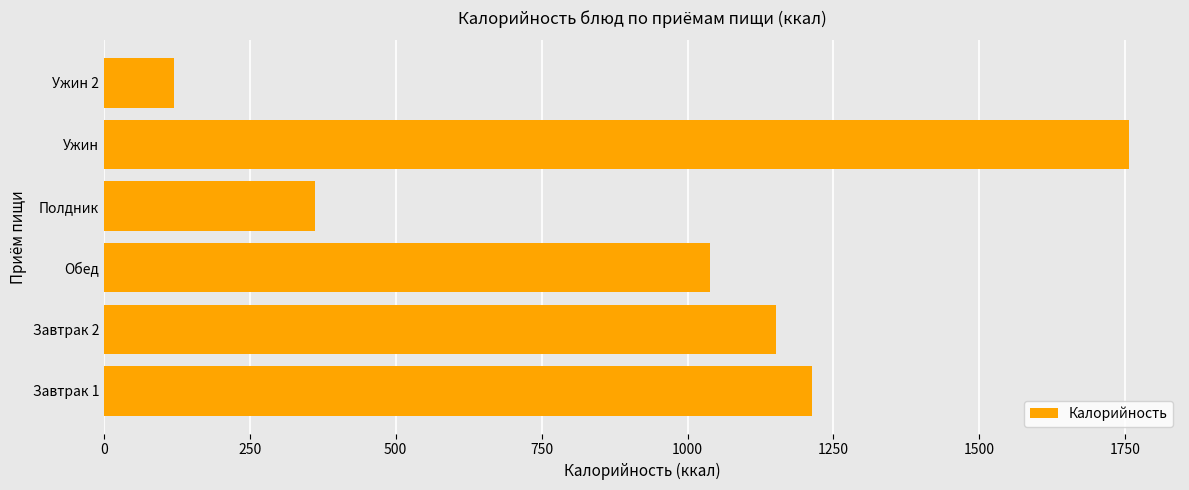

The chart shows a value of 1038.4 at Обед. True or false?

True